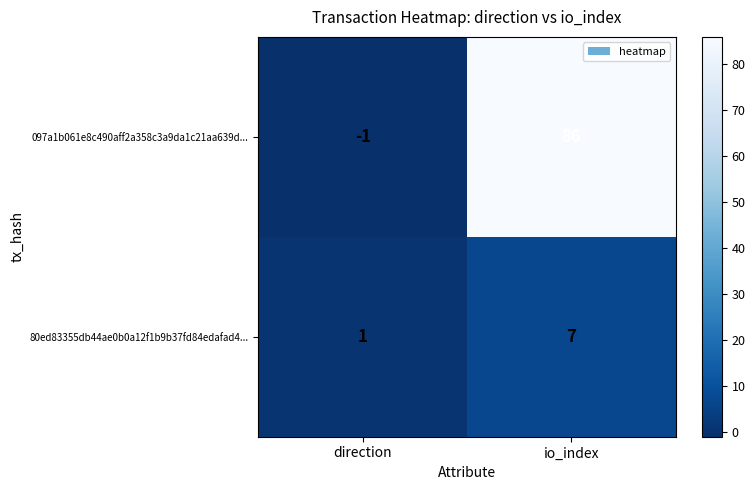

At which category is the sum across all series the highest?

io_index